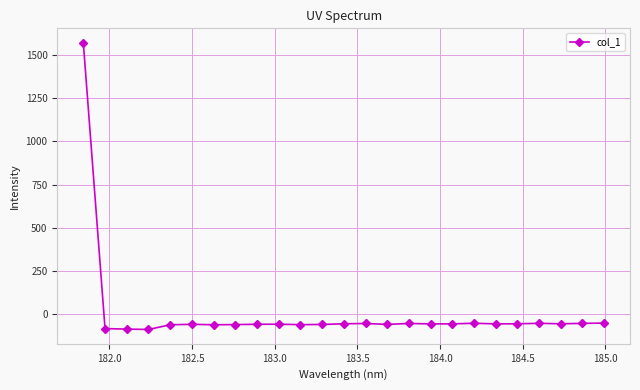

What is the average value?

3.5